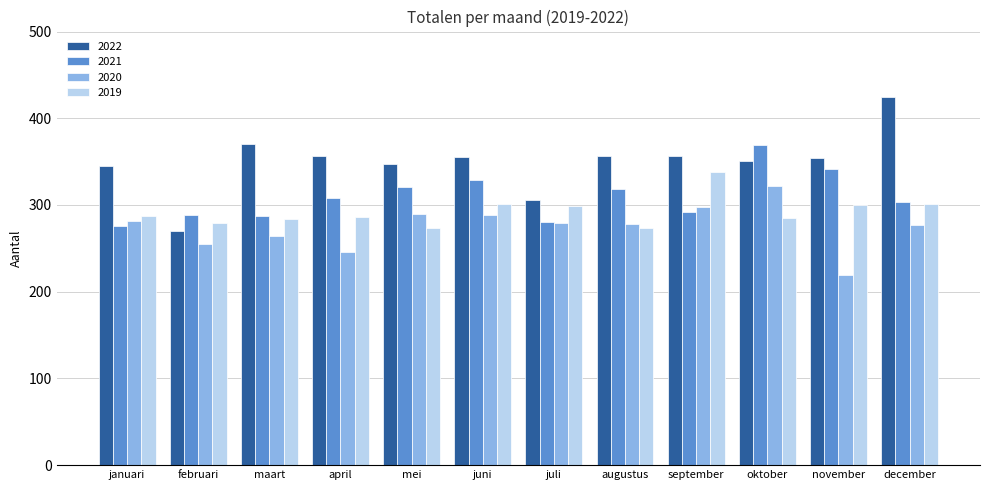

What are all the series names shown in the legend?

2022, 2021, 2020, 2019